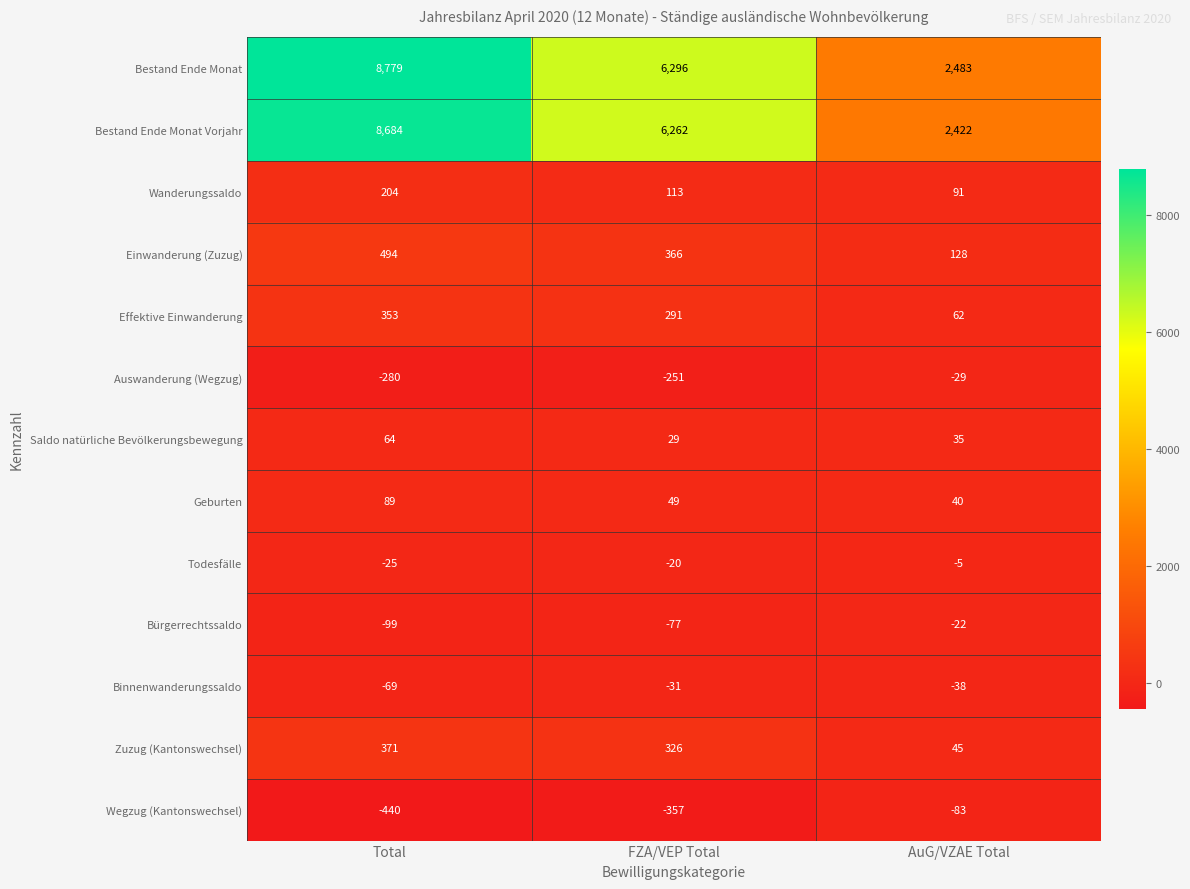

How many data points does each series have?

3